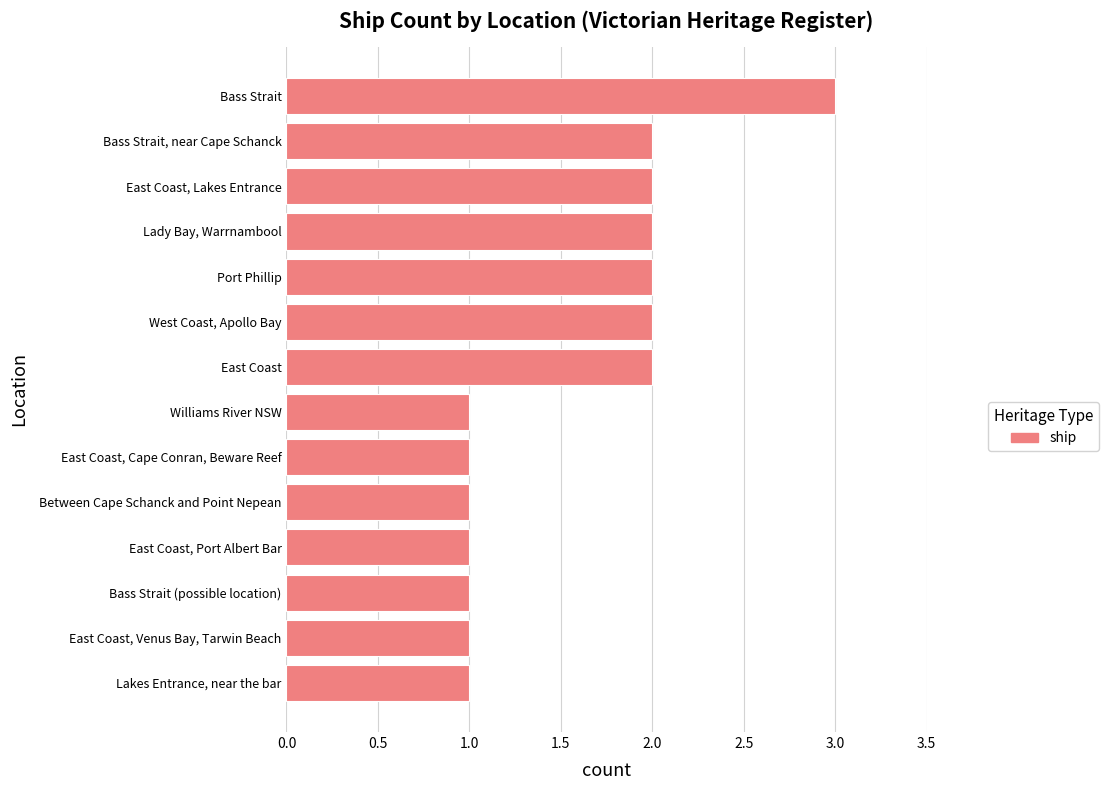

Count the number of data series in this chart.

1